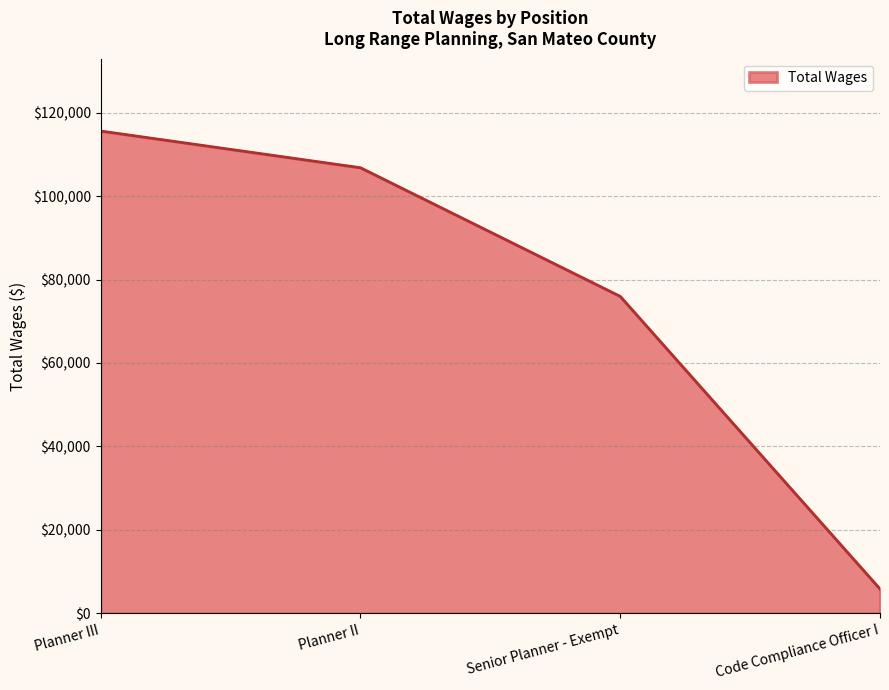

List the labels in order of value, largest first.

Planner III, Planner II, Senior Planner - Exempt, Code Compliance Officer I